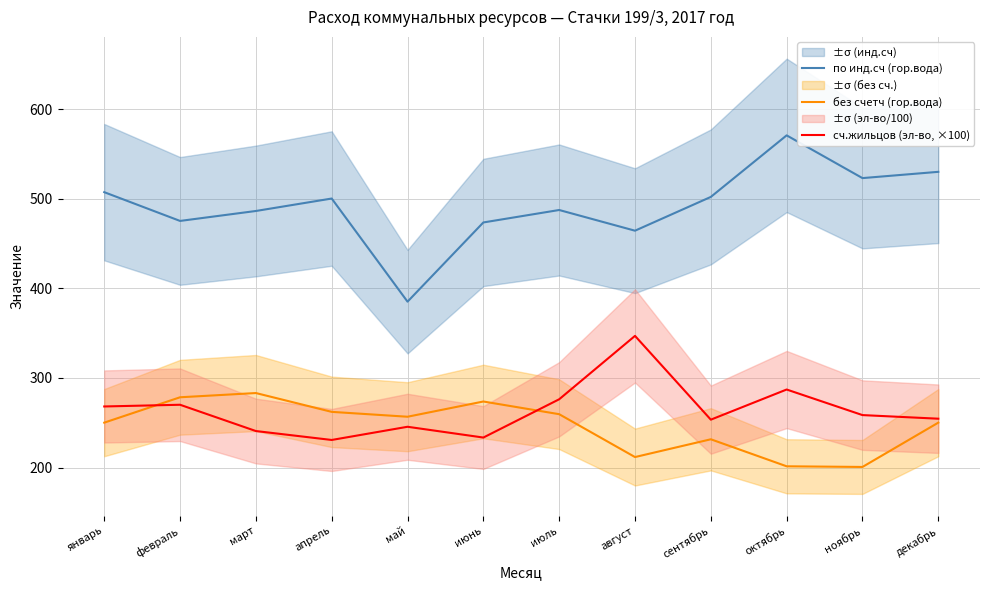

What are all the series names shown in the legend?

по инд.сч (гор.вода), без счетч (гор.вода), сч.жильцов (эл-во, ×100)